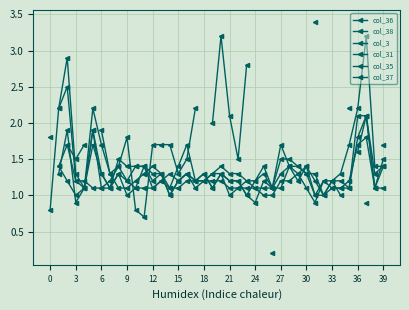

List the series in order of their overall mean, highest first.

col_36, col_38, col_3, col_31, col_35, col_37